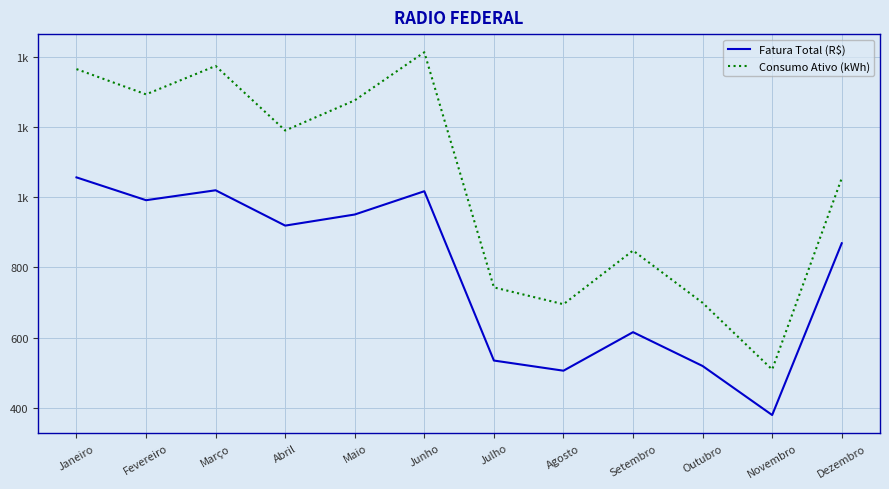

What are all the series names shown in the legend?

Fatura Total (R$), Consumo Ativo (kWh)